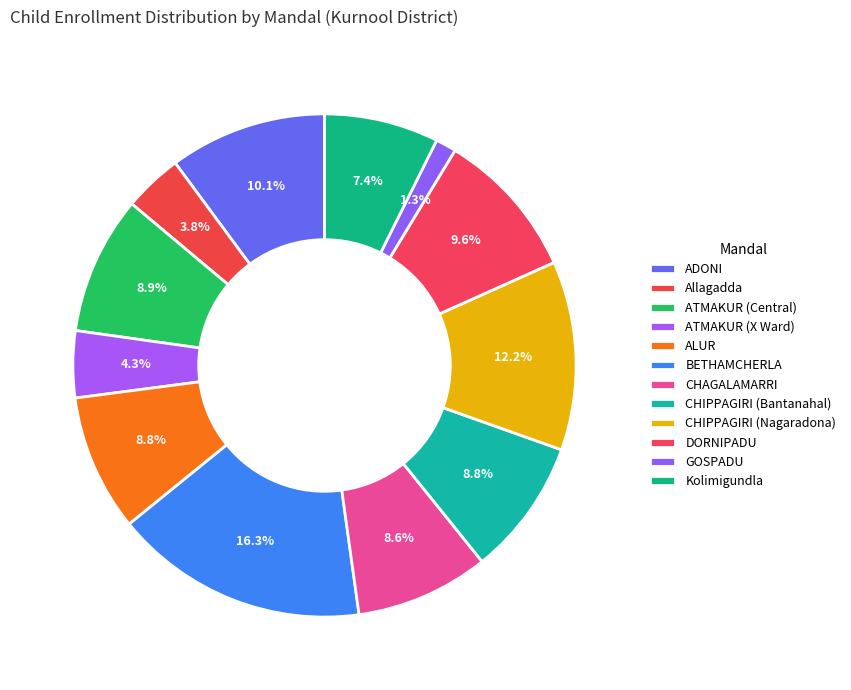

Which category has the biggest portion of the pie?

BETHAMCHERLA